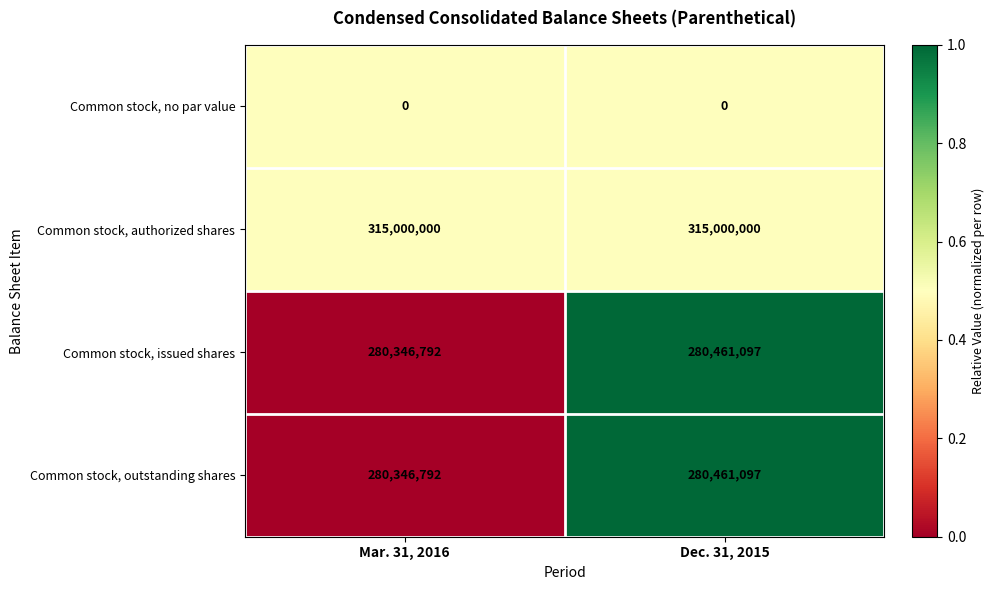

Reading right to left, list all the values displayed in this chart.

Common stock, no par value: 0	0
Common stock, authorized shares: 315000000	315000000
Common stock, issued shares: 280461097	280346792
Common stock, outstanding shares: 280461097	280346792